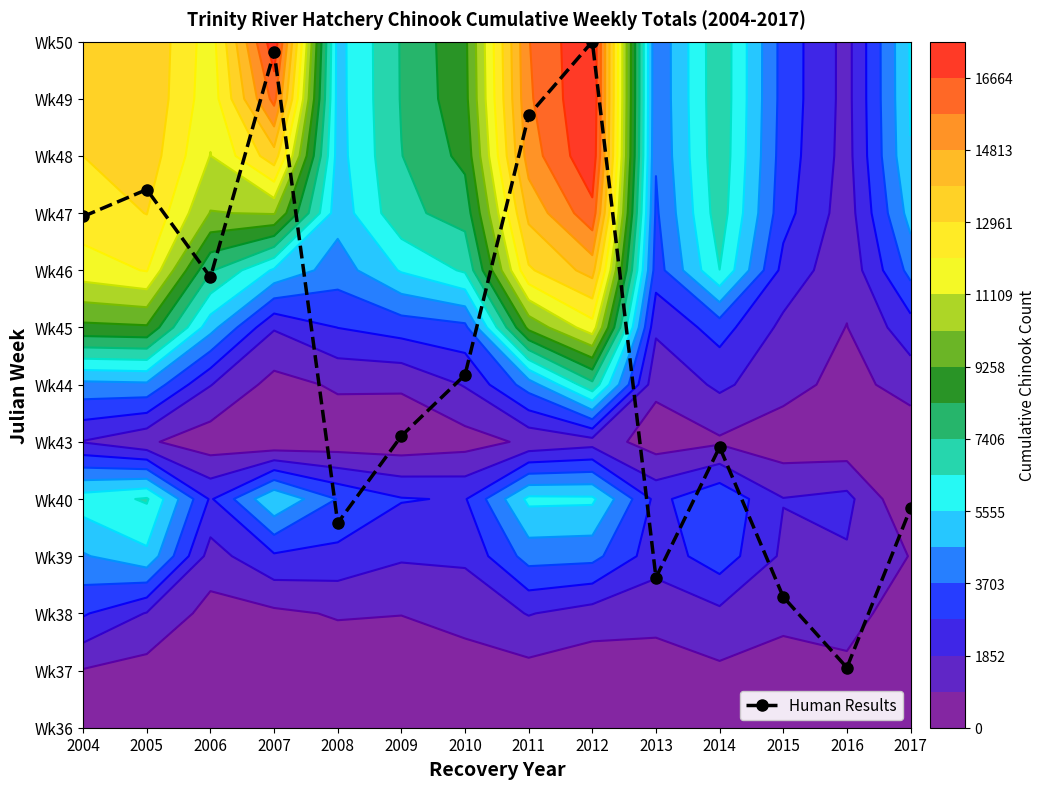

List the labels in order of value, smallest first.

2016, 2015, 2013, 2008, 2017, 2014, 2009, 2010, 2006, 2004, 2005, 2011, 2007, 2012